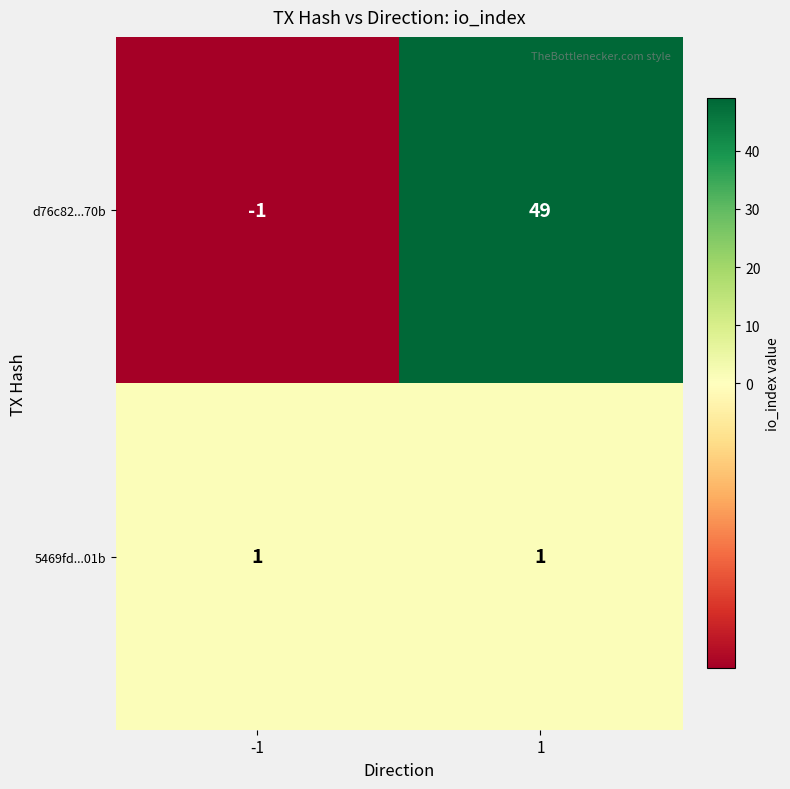

At -1, list the series in order from smallest to largest.

d76c82...70b, 5469fd...01b